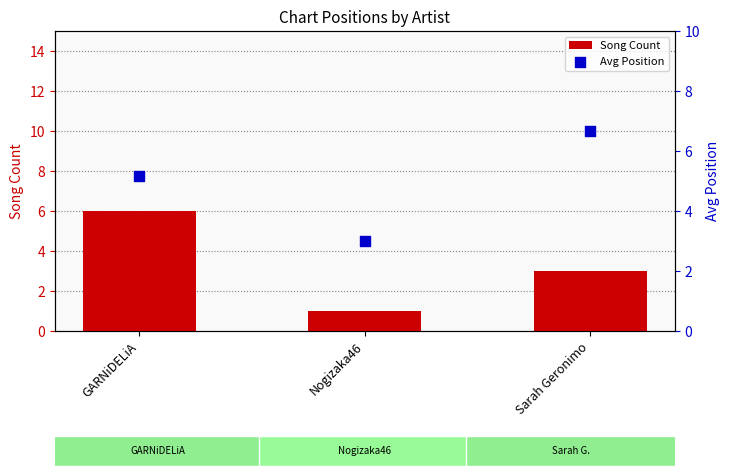

What are all the series names shown in the legend?

Song Count, Avg Position